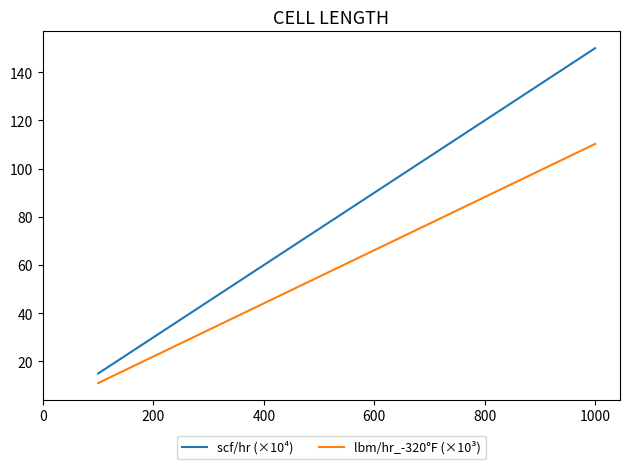

Which series has the largest total across all categories?

scf/hr (×10⁴)